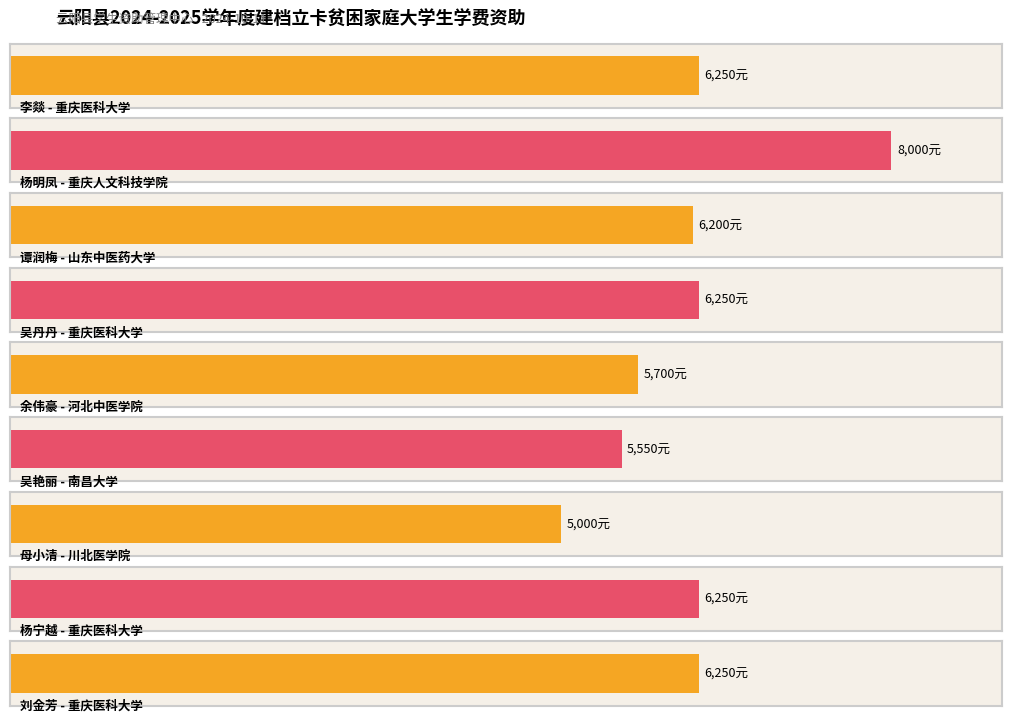

Reading right to left, extract all data points from this chart.

6250	6250	5000	5550	5700	6250	6200	8000	6250